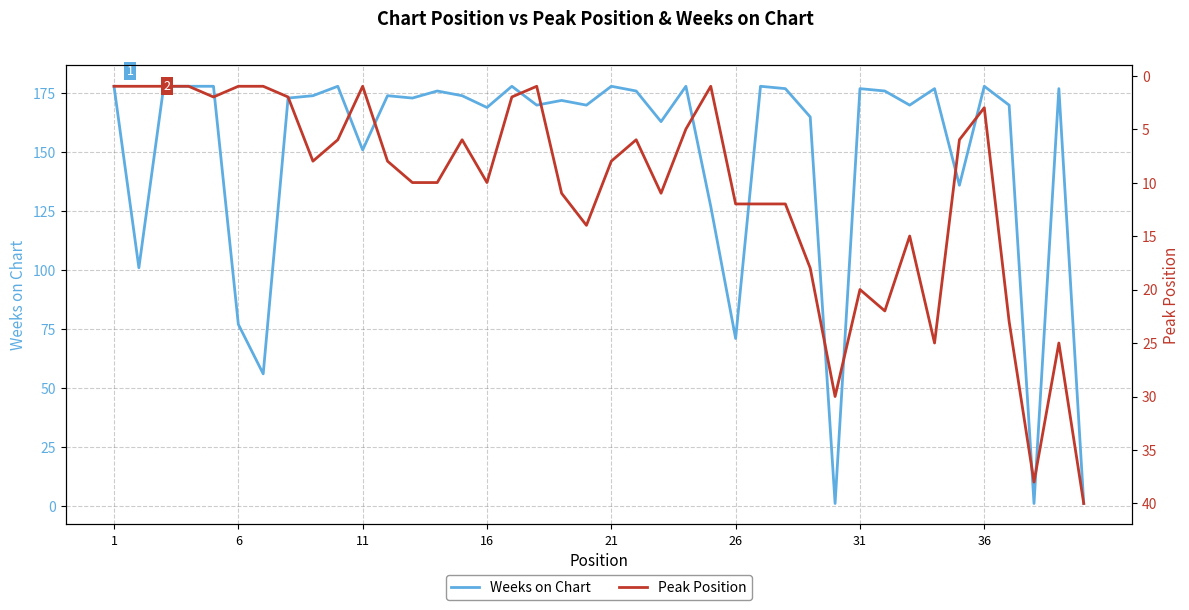

Reading right to left, transcribe all the data shown in this chart.

Weeks on Chart: 1	177	1	170	178	136	177	170	176	177	1	165	177	178	71	127	178	163	176	178	170	172	170	178	169	174	176	173	174	151	178	174	173	56	77	178	178	178	101	178
Peak Position: 40	25	38	23	3	6	25	15	22	20	30	18	12	12	12	1	5	11	6	8	14	11	1	2	10	6	10	10	8	1	6	8	2	1	1	2	1	1	1	1